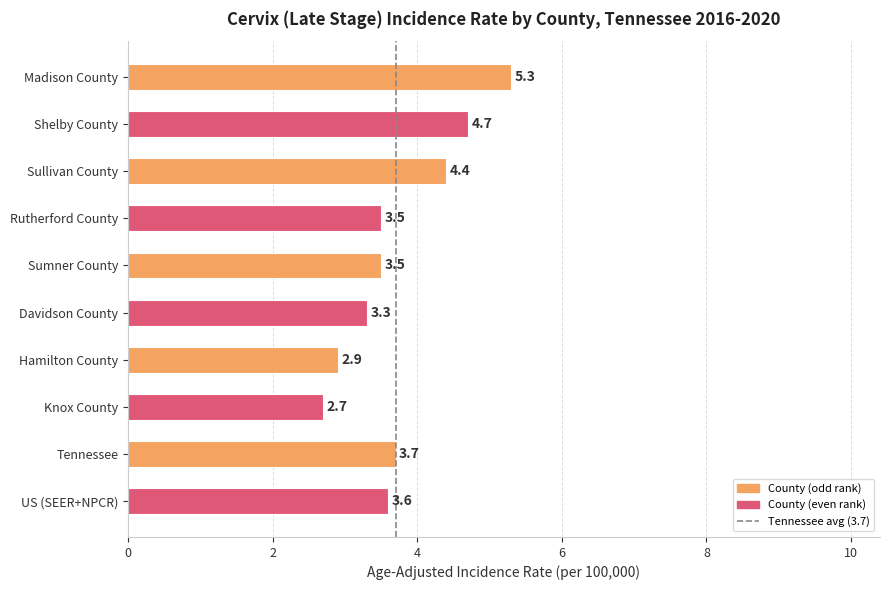

At which label is the value closest to 4?

Tennessee